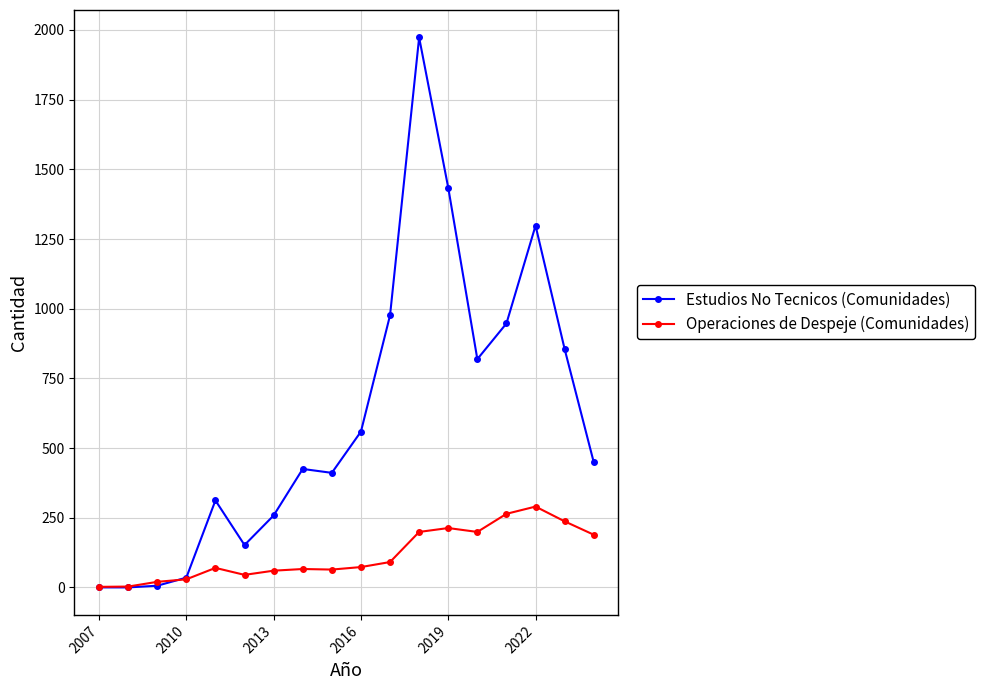

Count the number of data series in this chart.

2